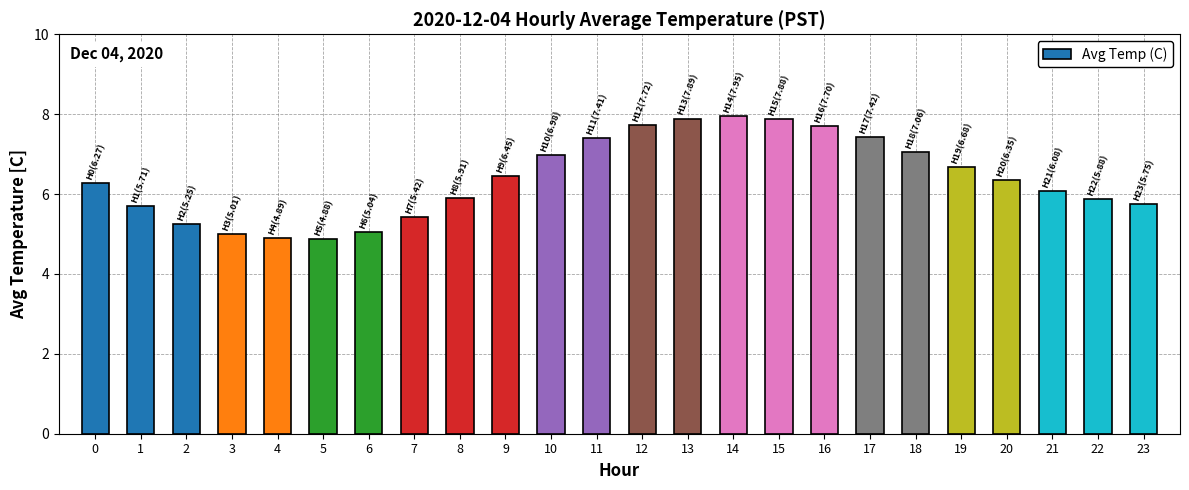

What is the change in value from 8 to 21?

+0.2